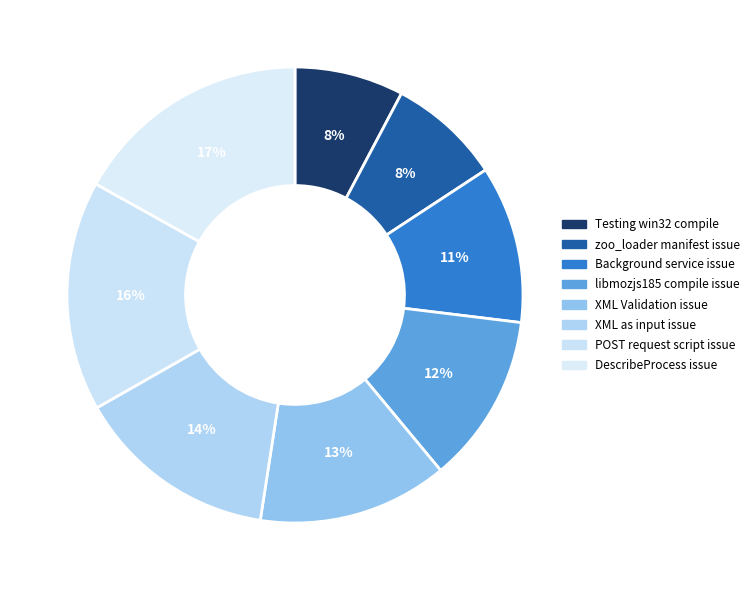

Is there any slice that represents more than half of the pie?

No